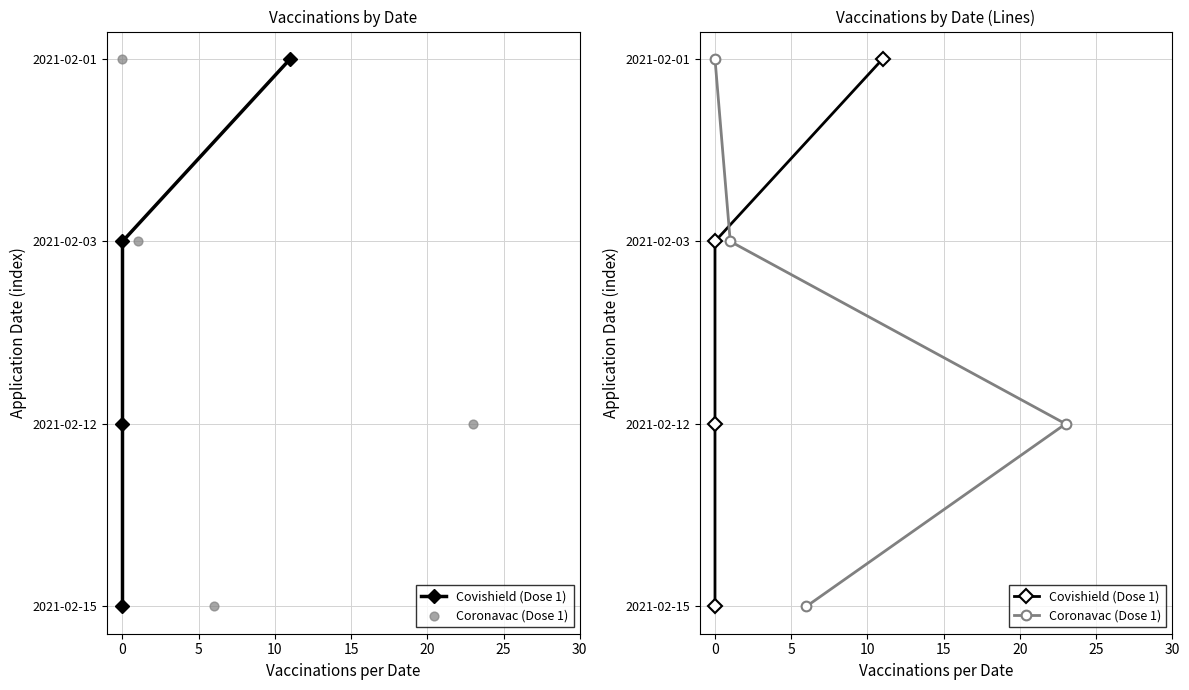

Which series has the widest spread of Y values?

Covishield (Dose 1)